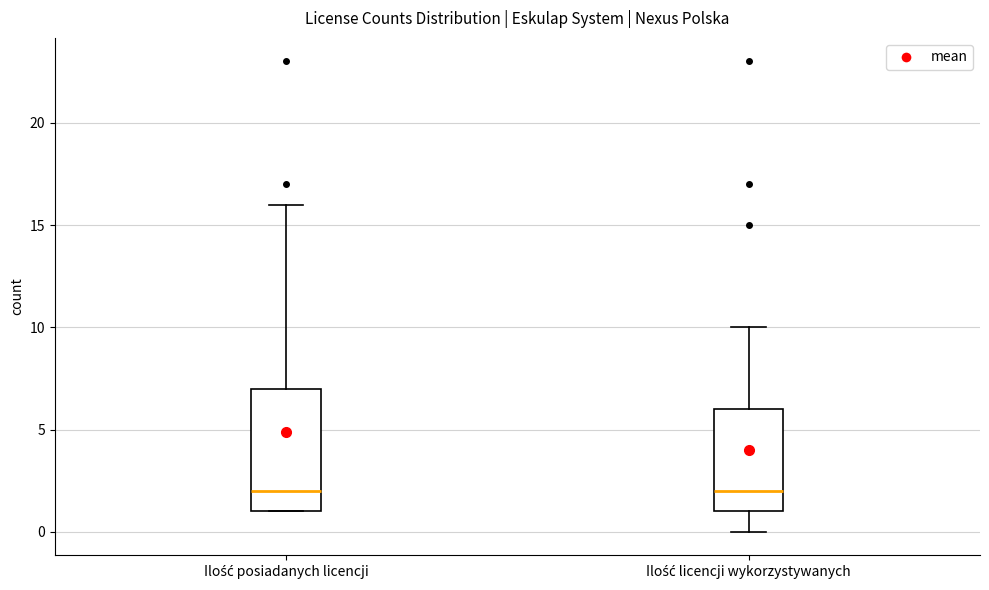

Where does the lower whisker of the box for Ilość licencji wykorzystywanych end on the y-axis? The values are not printed on the chart, so give them approximately, as read against the axis.

0